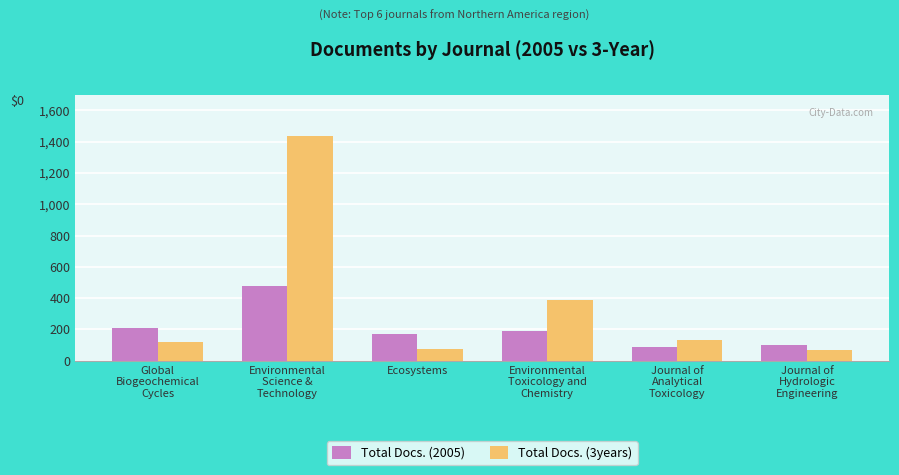

Is the value of Total Docs. (2005) at Journal of
Hydrologic
Engineering greater than the value of Total Docs. (3years) at Journal of
Hydrologic
Engineering?

Yes